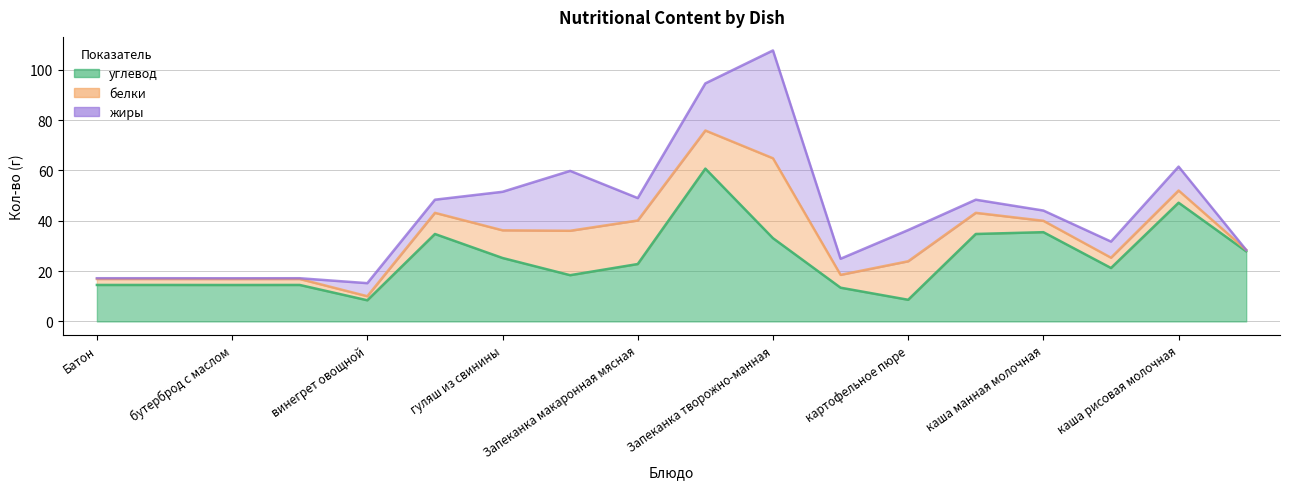

How many times do углевод and белки cross each other?

2